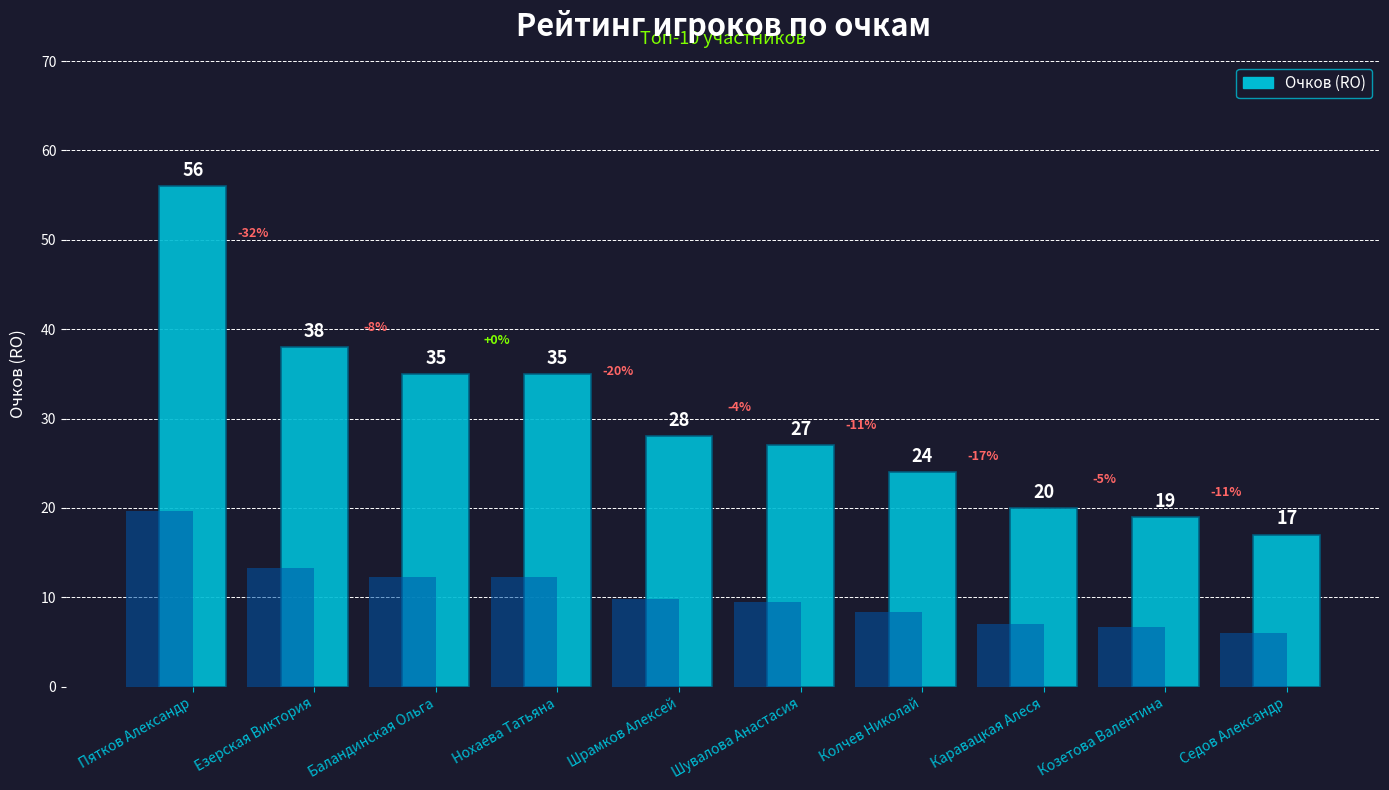

How many bars are there in total?

10